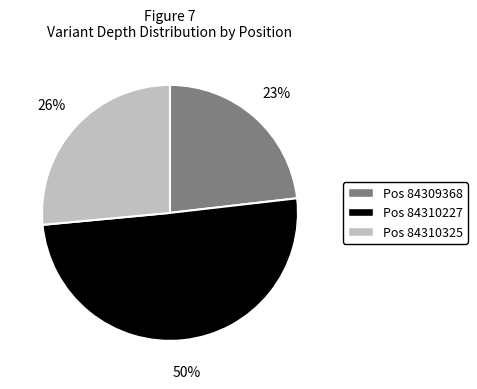

To the nearest percent, what is the difference between the largest and smallest slice percentages?

27%